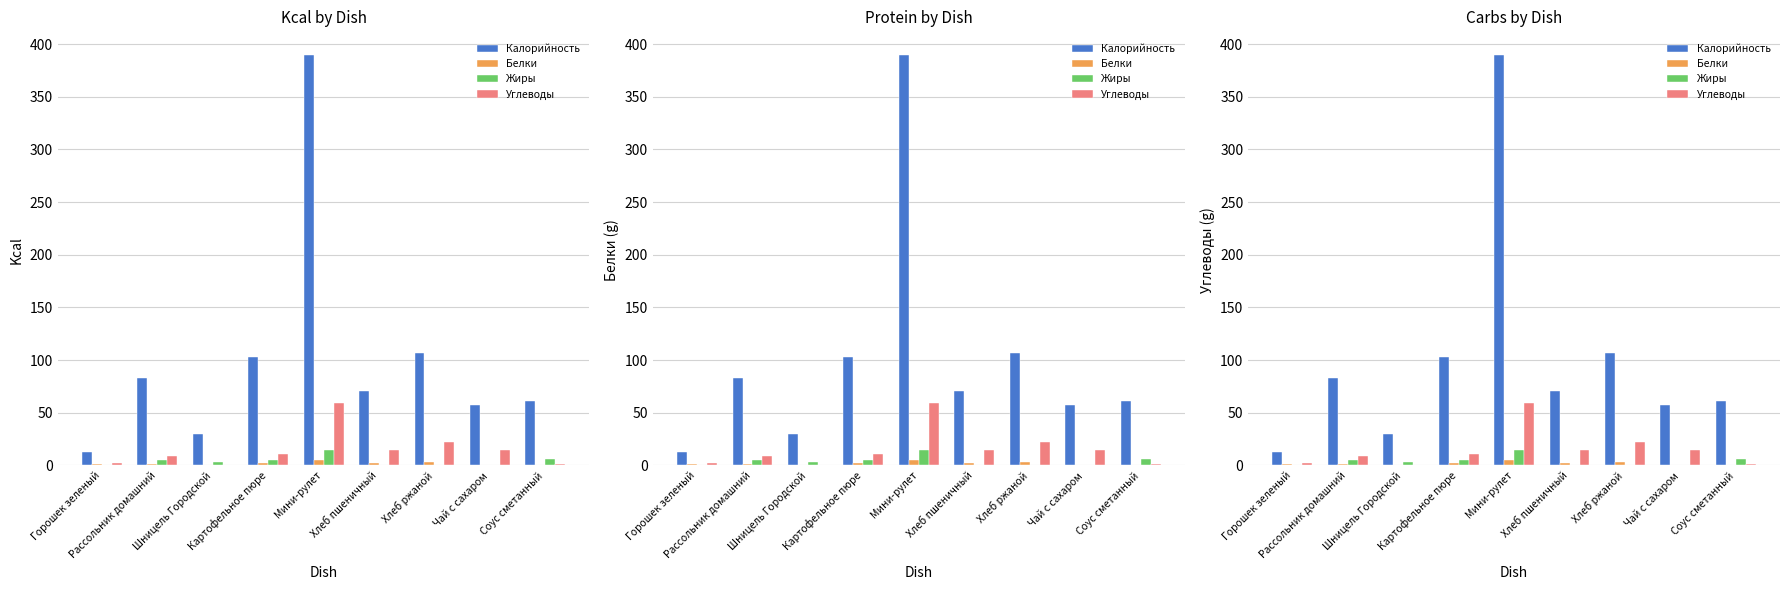

Reading left to right, what are all the values shown in this chart?

Калорийность: 13.0	83.0	30.0	103.0	390.0	71.0	107.0	57.0	61.0
Белки: 1.0	1.2	0.0	2.0	5.0	2.3	3.4	0.2	0.5
Жиры: 0.1	4.7	3.3	4.8	15.0	0.2	0.4	0.1	6.0
Углеводы: 2.1	8.6	0.0	10.4	59.0	14.6	21.8	15.0	1.1